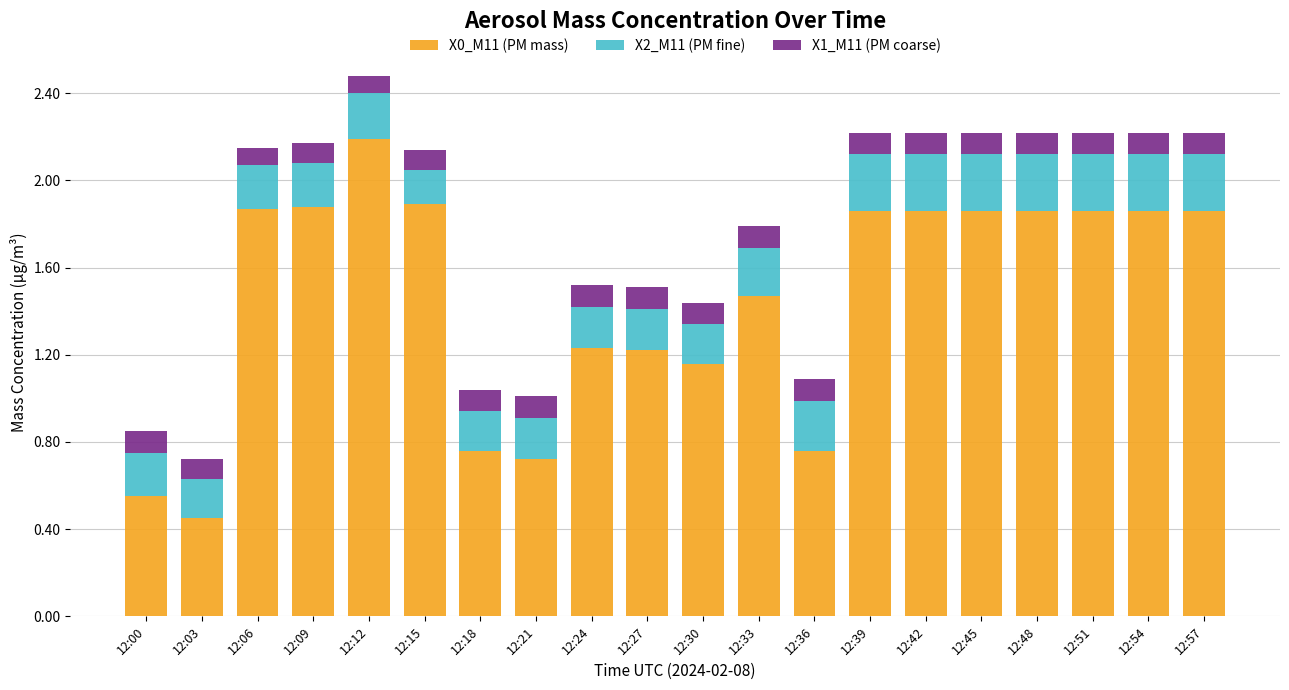

Which category has the highest value in the X0_M11 (PM mass) series?

12:12